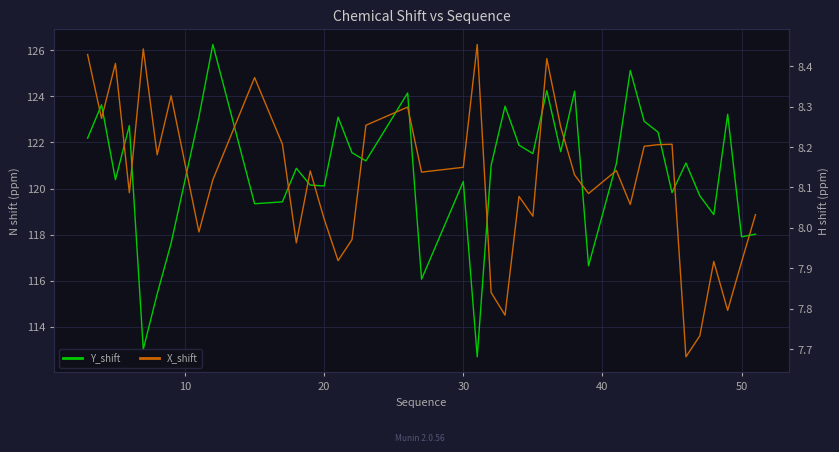

What is the sum of all X_shift values?

324.7